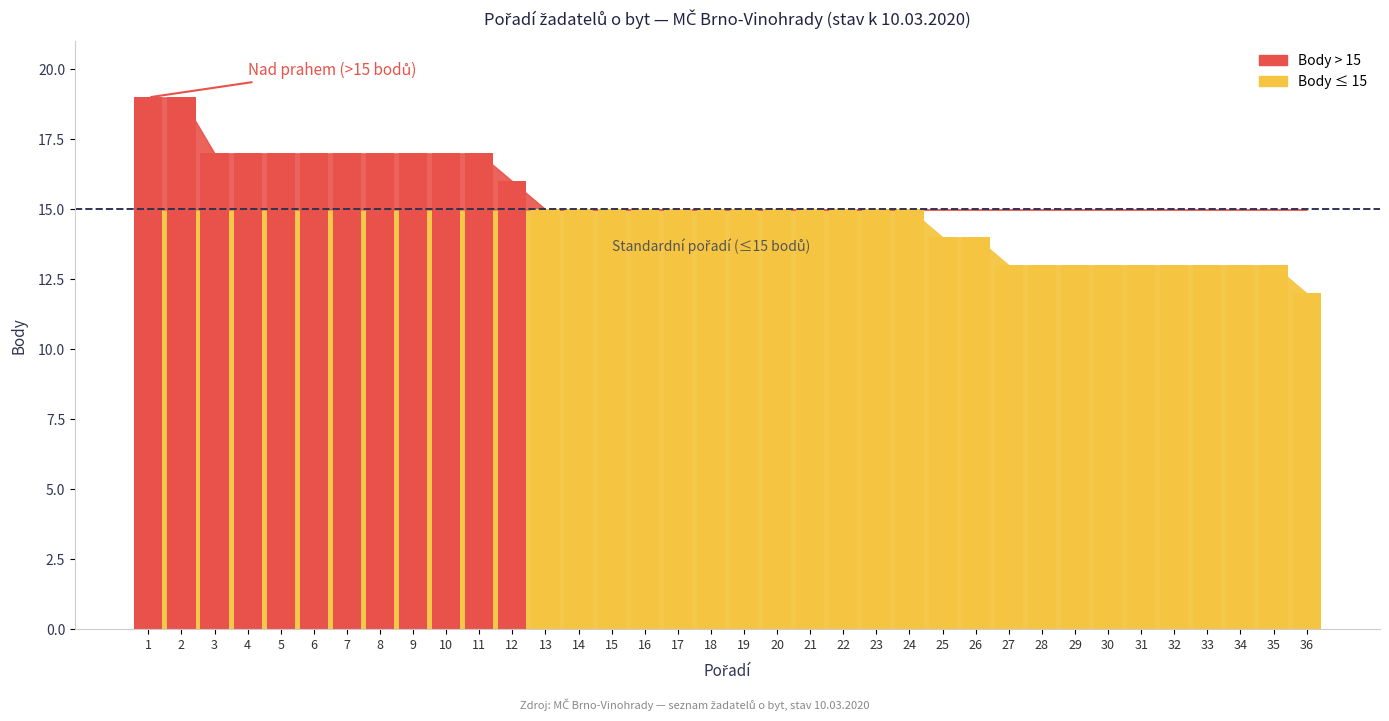

What is the value of the 28th bar from the left?

13